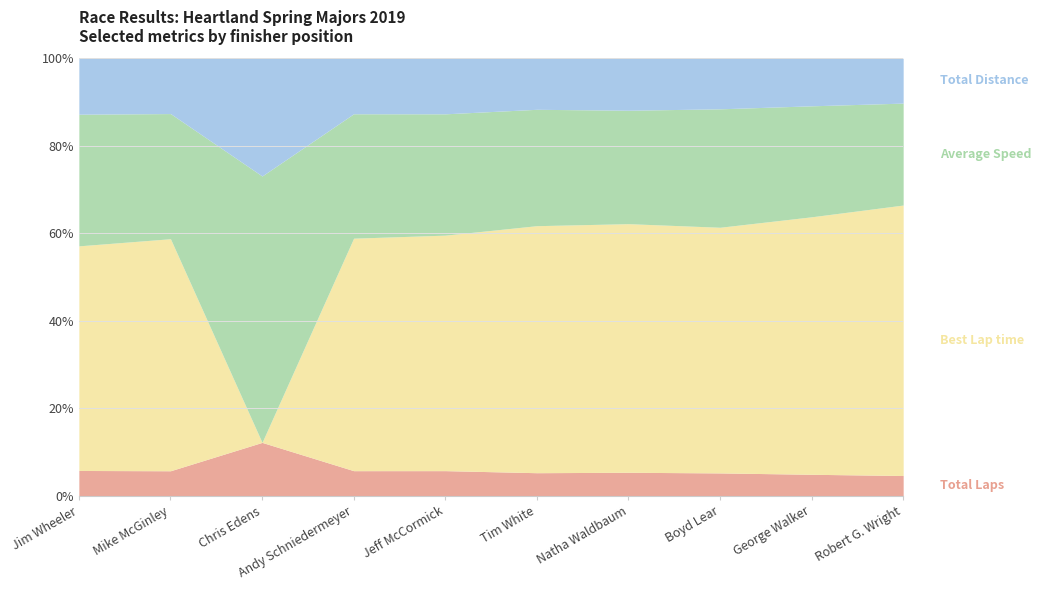

What is the label of the 6th point from the right?

Jeff McCormick